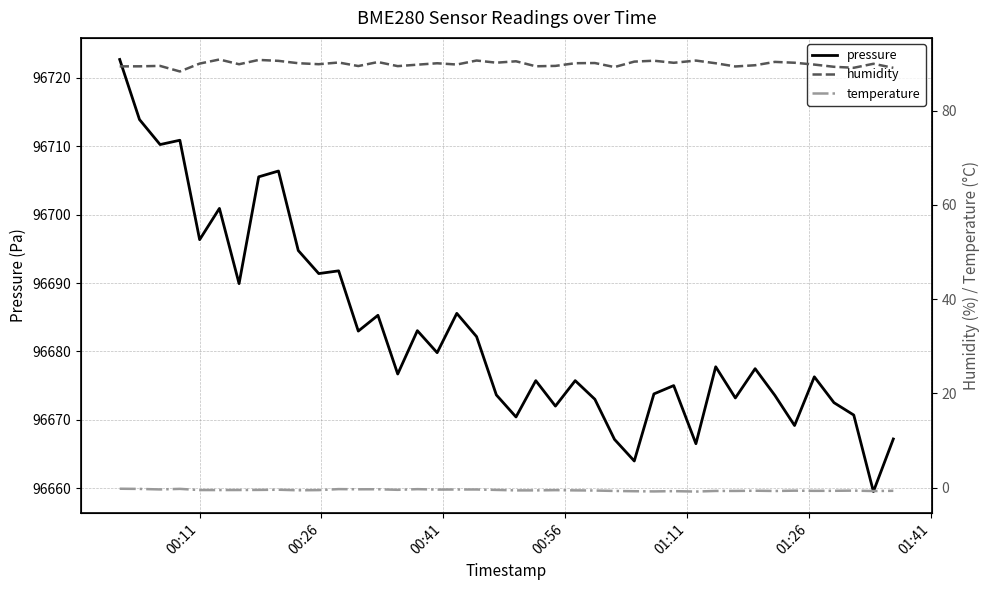

Is this an area chart (filled region under the line)?

No